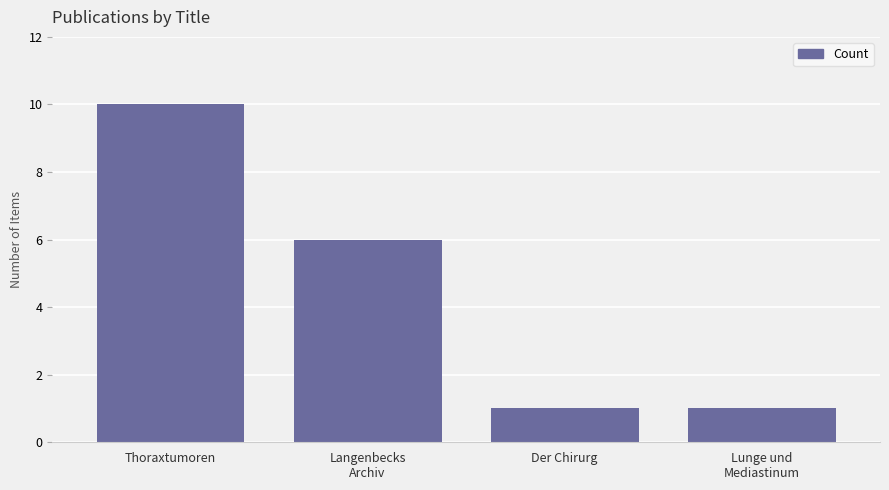

Approximately how many times larger is the value at Langenbecks
Archiv compared to Lunge und
Mediastinum?

6.0